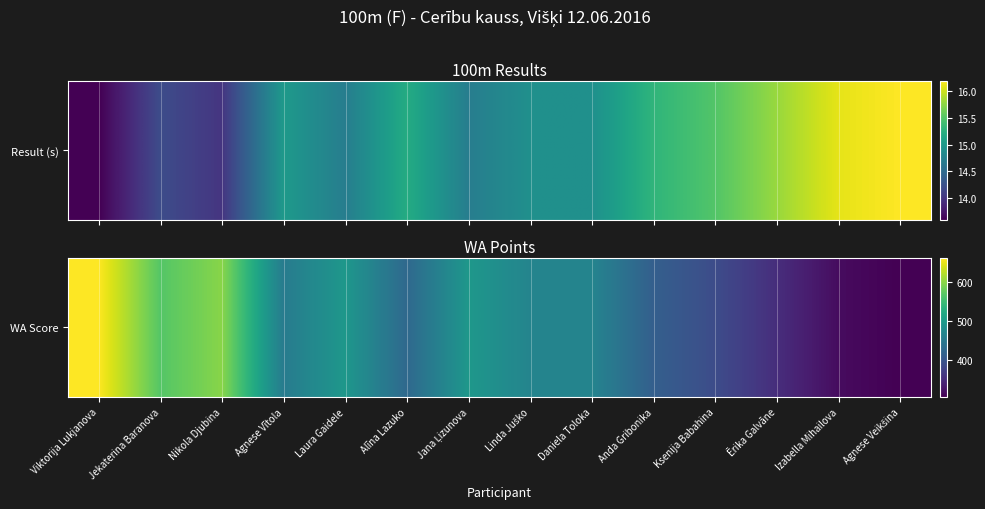

What is the minimum value shown in the chart?

306